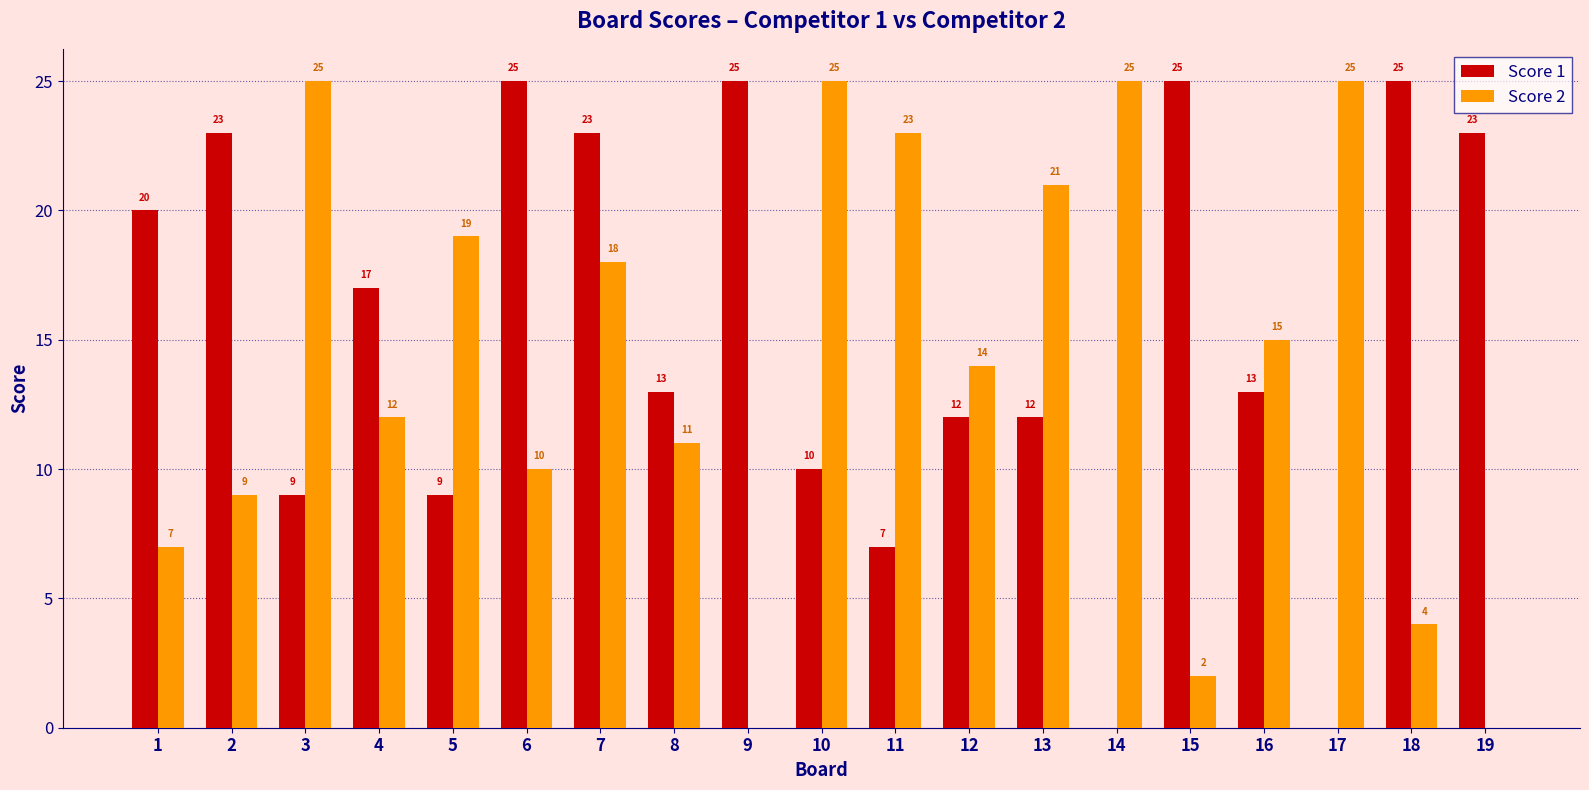

Between 4 and 17, which series saw the biggest shift?

Score 1